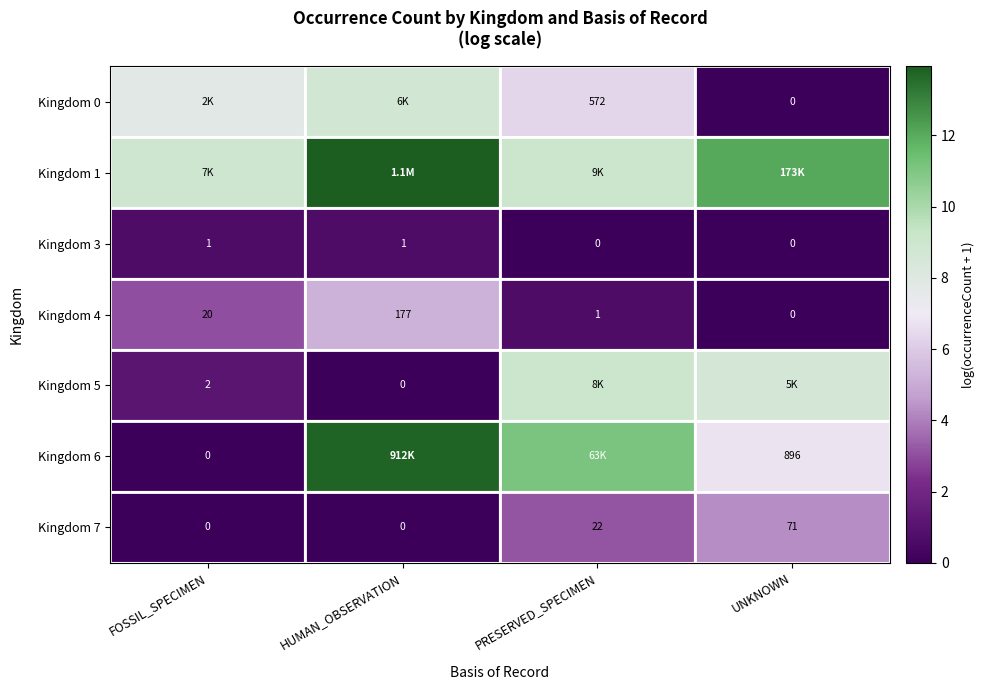

Where is Kingdom 4 nearest to the value 88?

FOSSIL_SPECIMEN